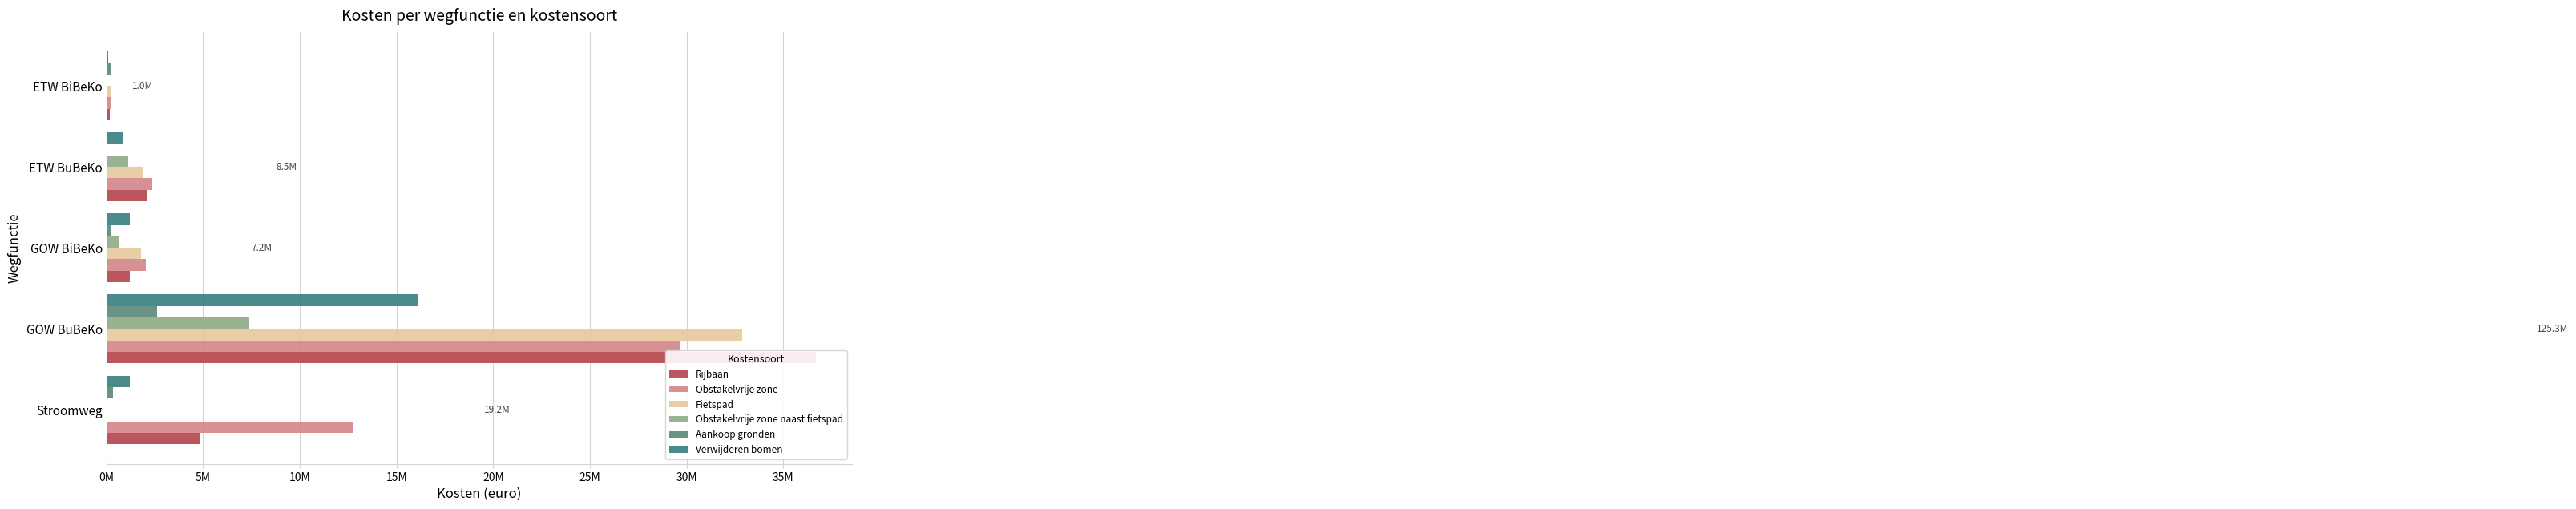

Are the bars horizontal?

Yes